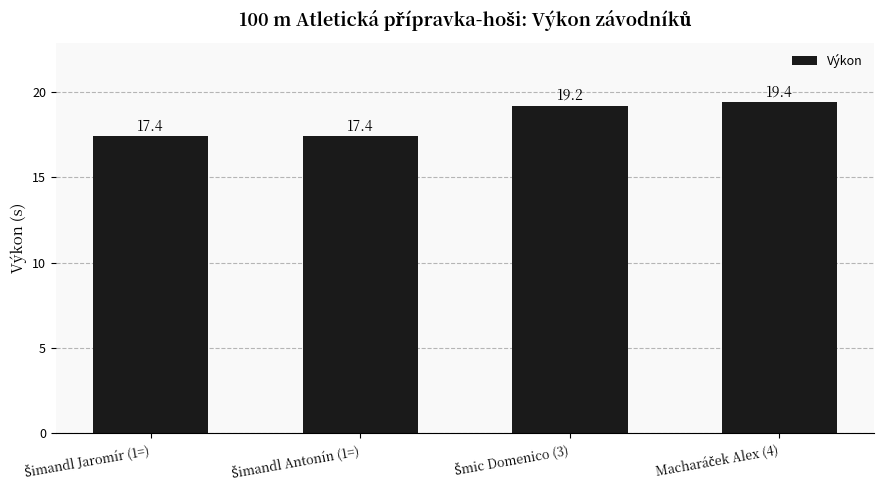

What is the value of the 2nd bar from the left?

17.4